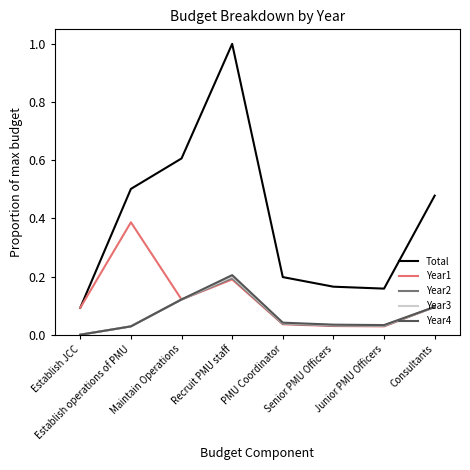

What position from the left is Consultants?

8